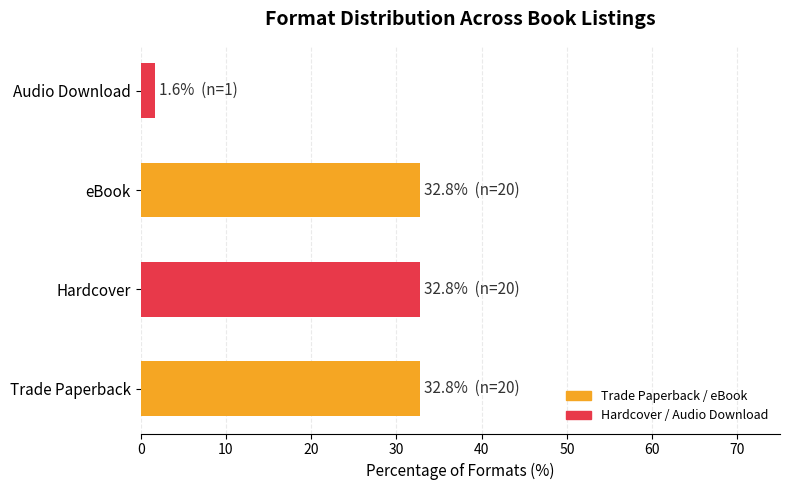

What is the change in value from Trade Paperback to Audio Download?

-31.1